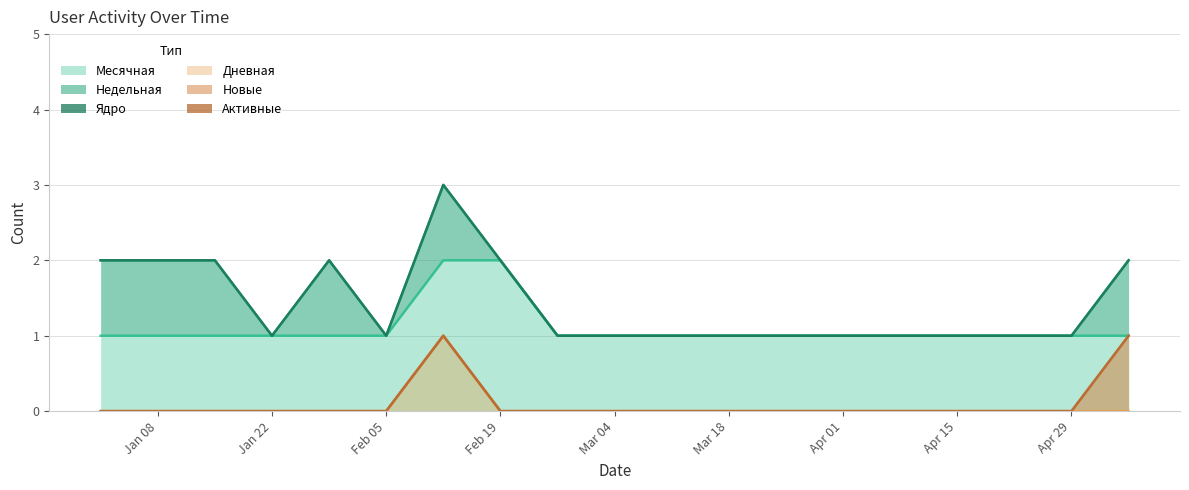

Does the chart display data point markers on the line(s)?

No